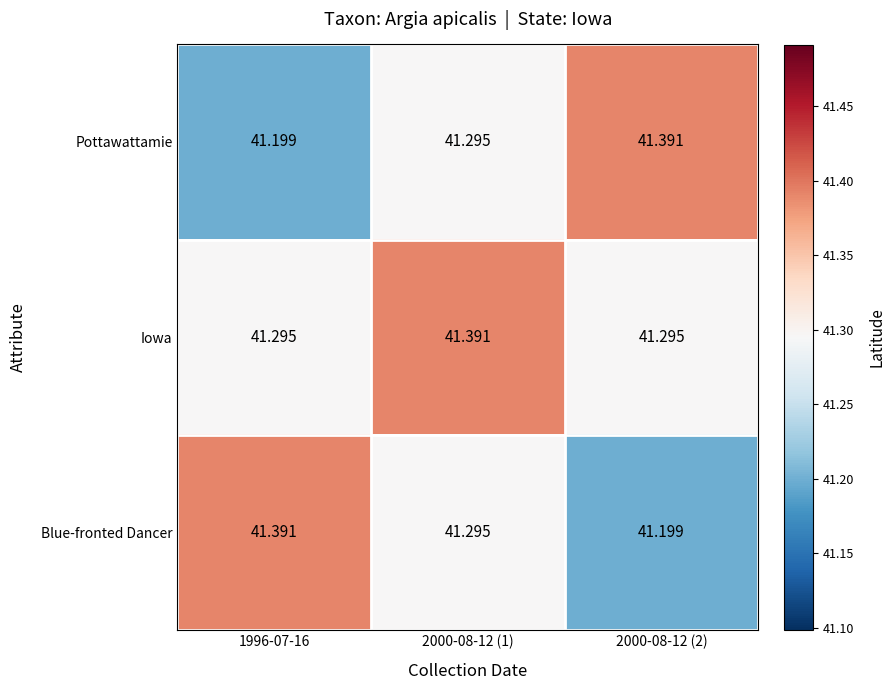

At 1996-07-16, list the series in order from largest to smallest.

Blue-fronted Dancer, Iowa, Pottawattamie